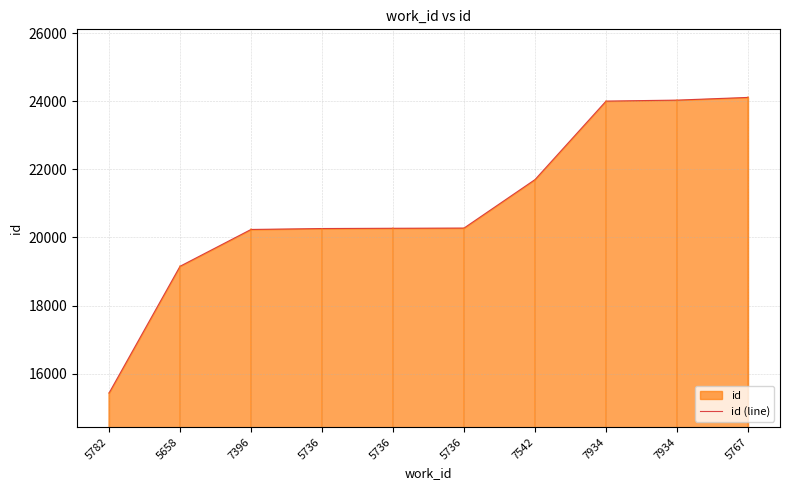

List the labels in order of value, smallest first.

5782, 5658, 7396, 5736, 5736, 5736, 7542, 7934, 7934, 5767